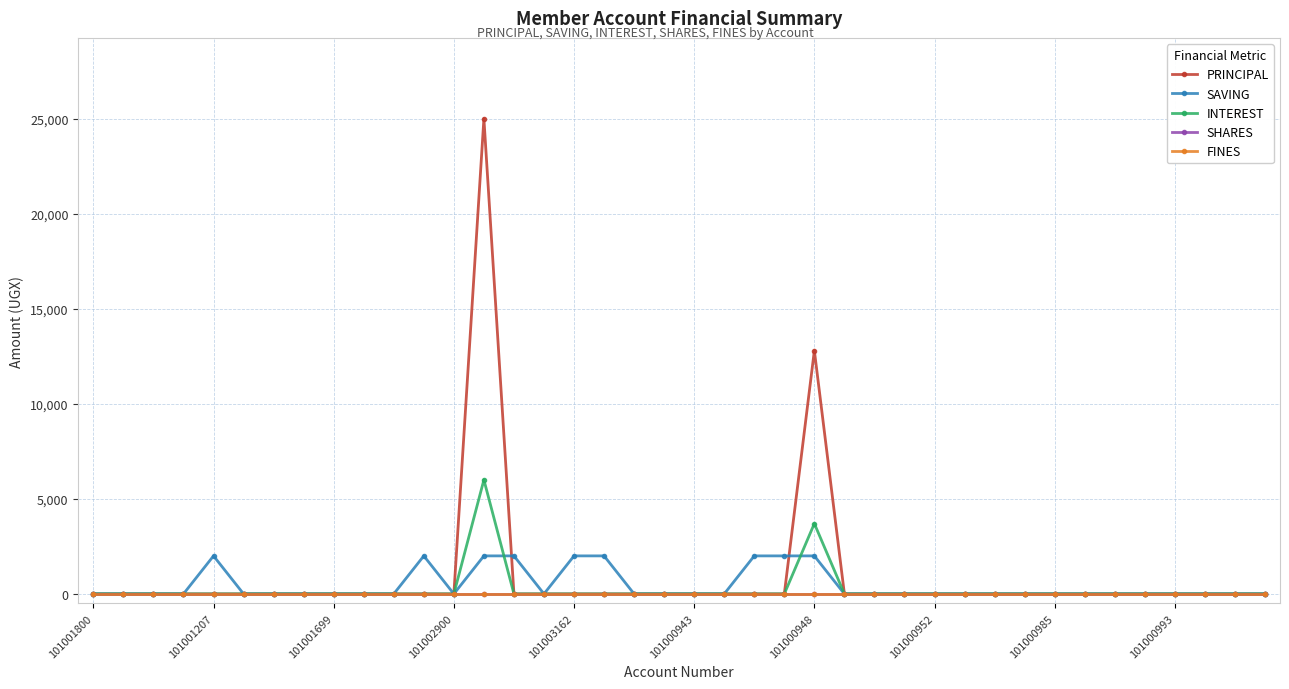

Does the chart have visible grid lines?

Yes